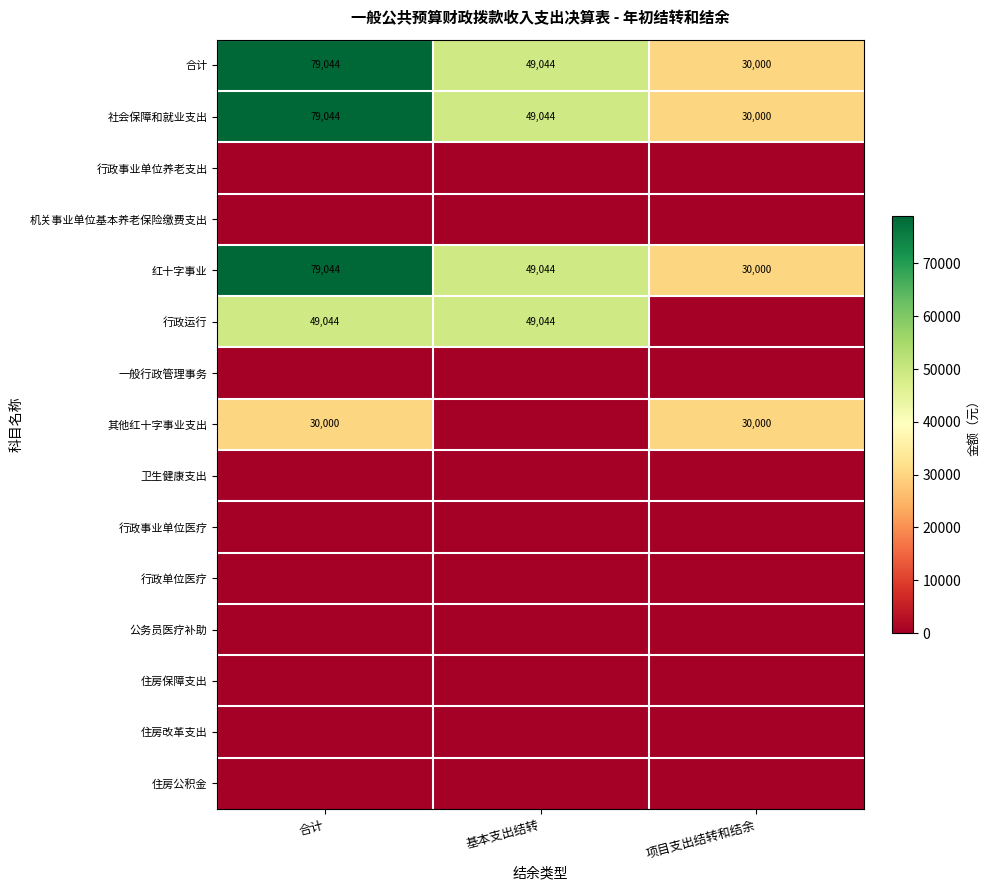

Where does the 合计 series first go above 49044?

合计